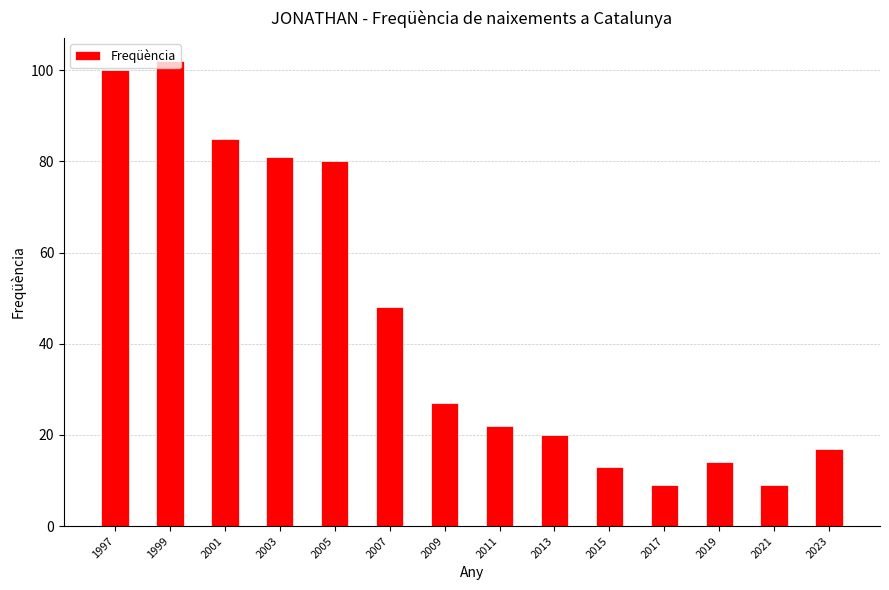

What is the ratio of the value at 2015 to the value at 2021?

1.4